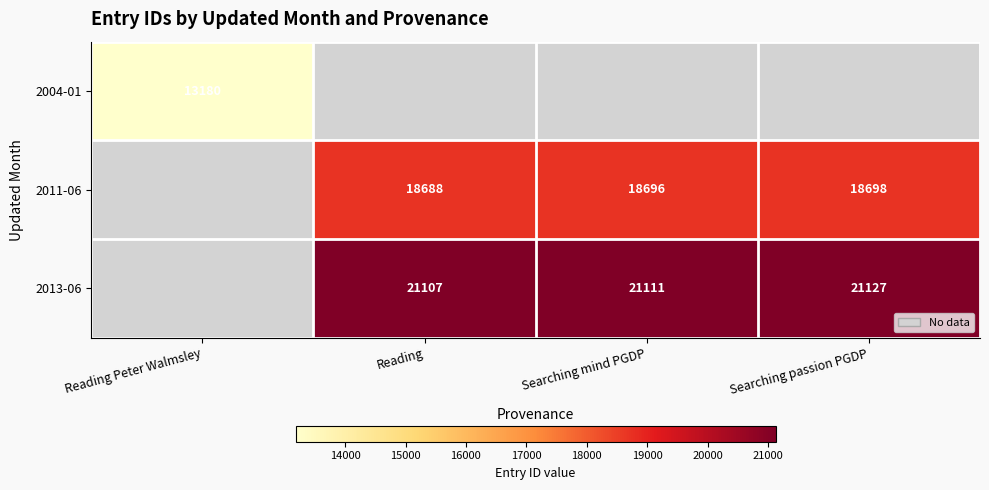

Is the value of 2013-06 at Reading greater than the value of 2011-06 at Searching passion PGDP?

Yes